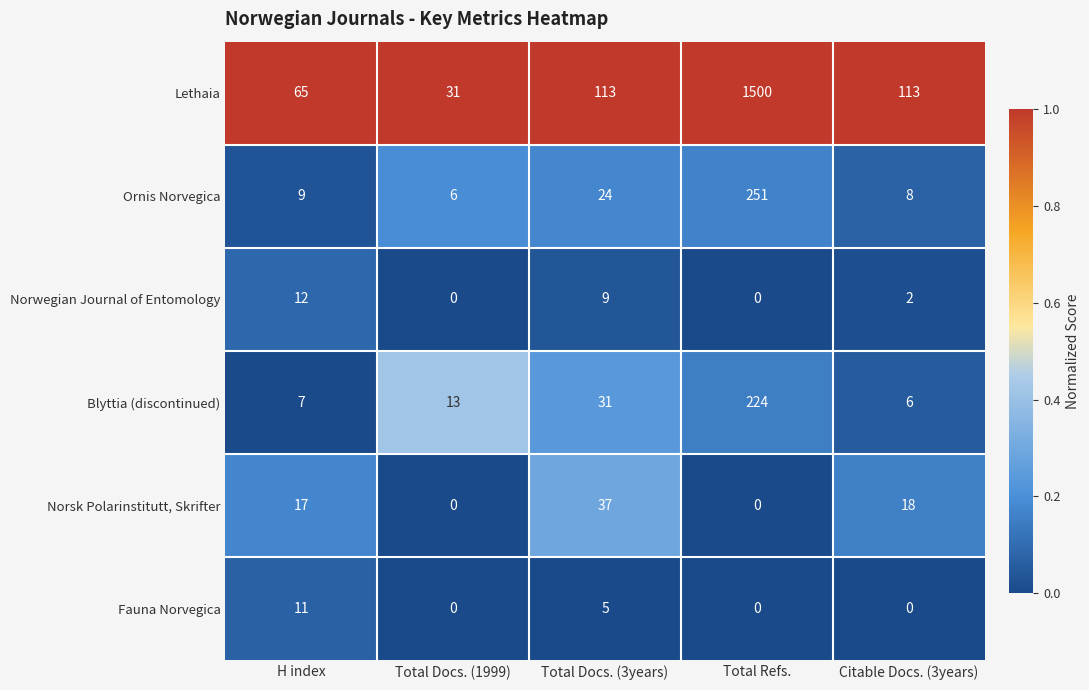

What is the maximum value shown in the chart?

1500